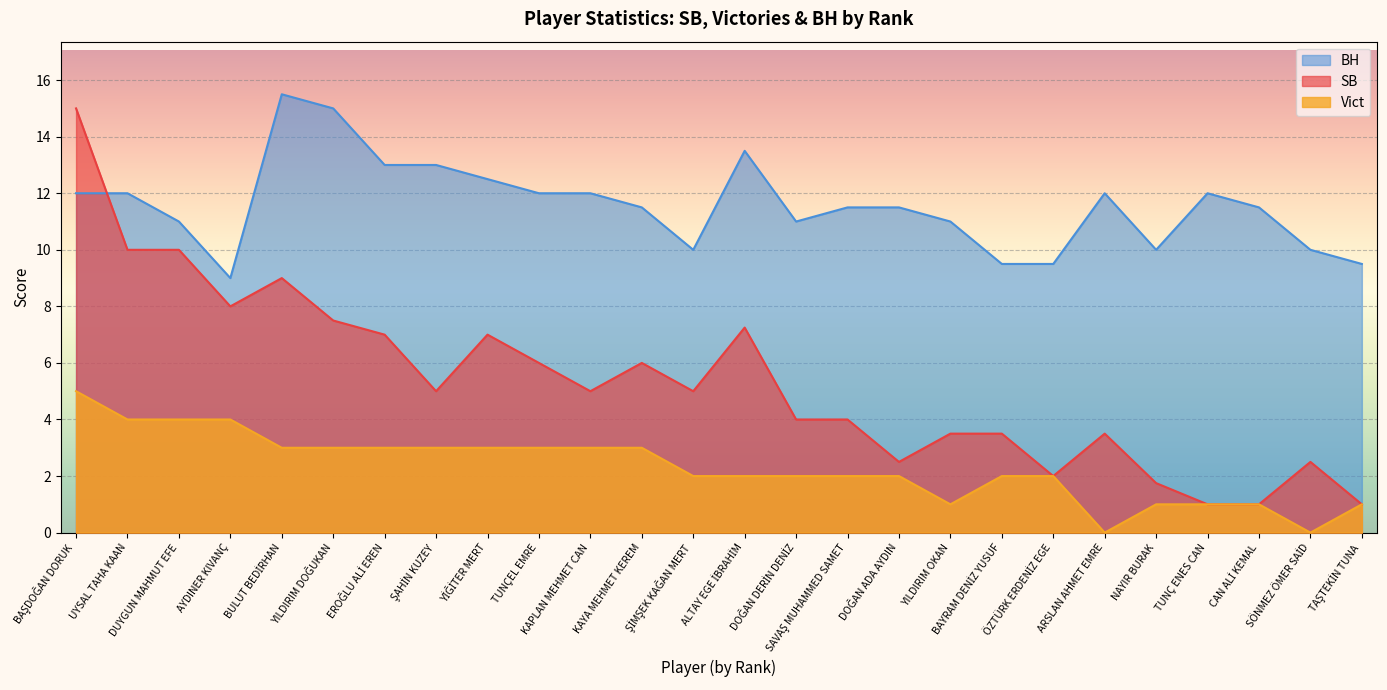

The value of Vict at YILDIRIM OKAN is 1.0. True or false?

True